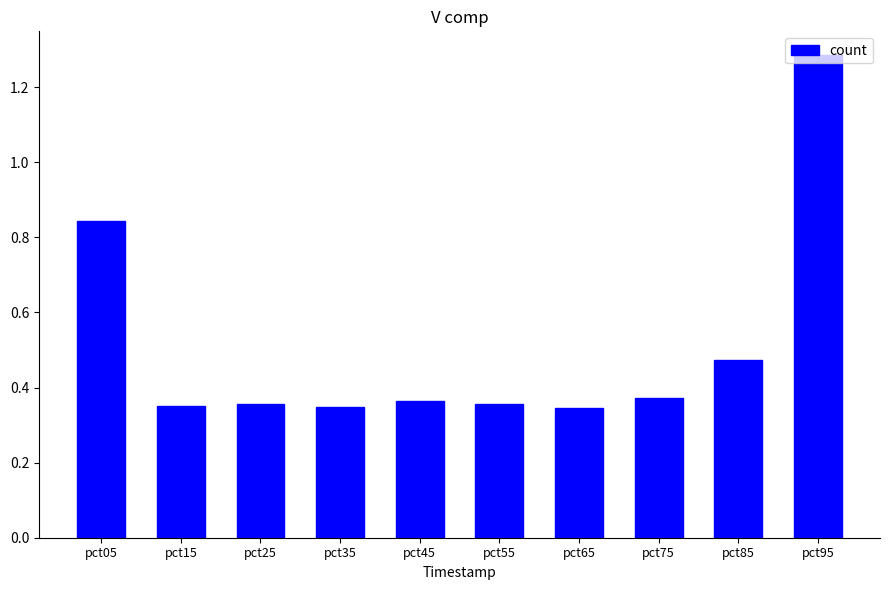

The chart shows a value of 0.3 at pct85. True or false?

False